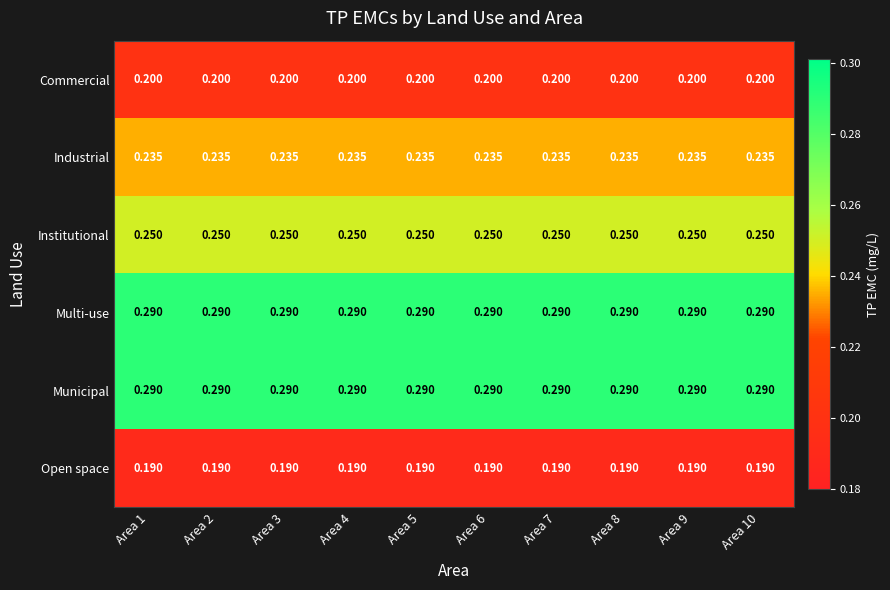

How many data points does each series have?

10